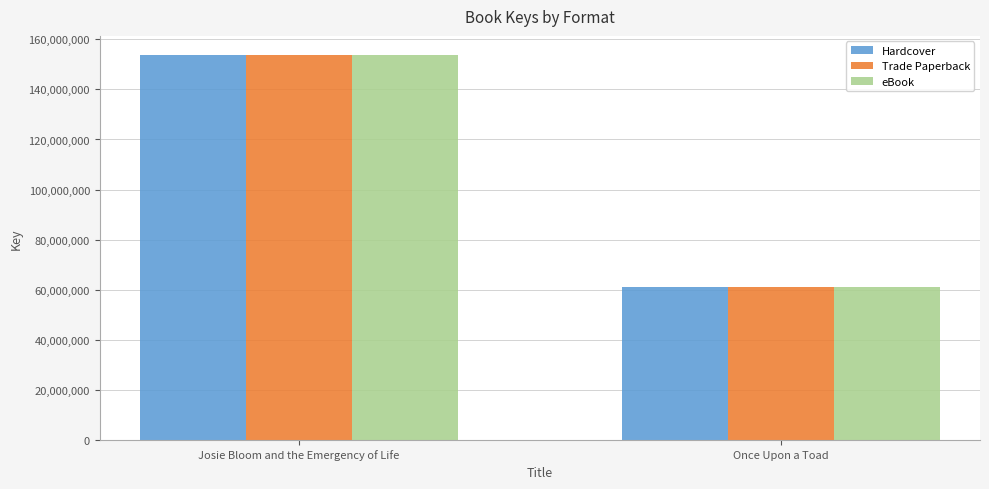

Where is eBook nearest to the value 107319328?

Once Upon a Toad